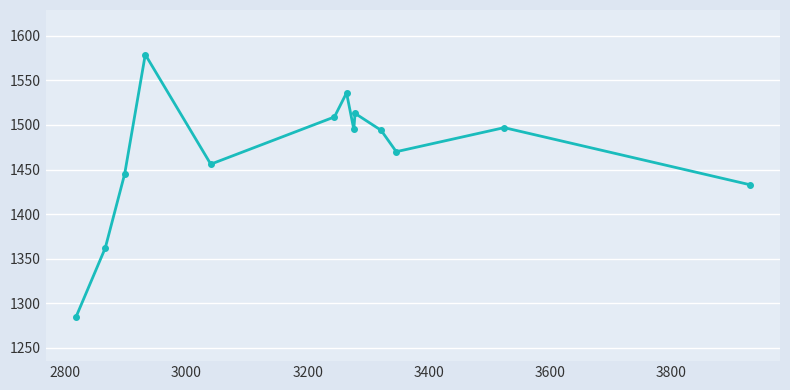

What is the maximum value shown in the chart?

1579